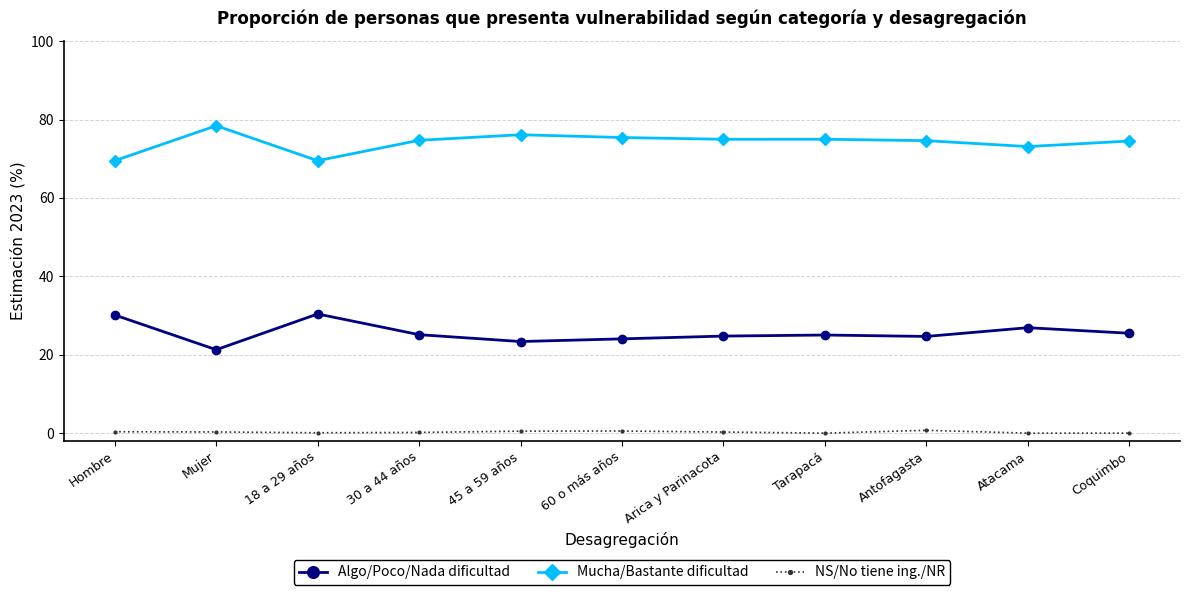

What is the difference between the highest and lowest values at Atacama?

73.1